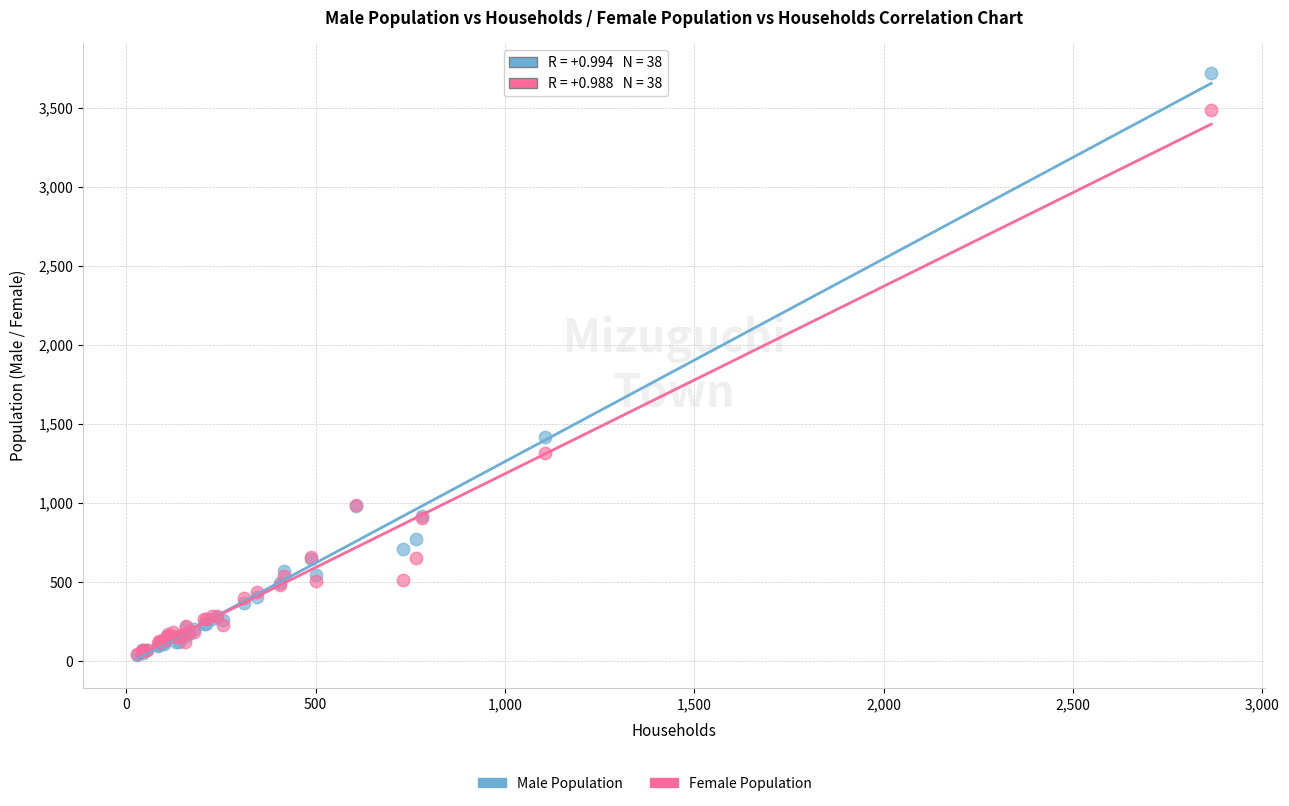

Across all series, what Y value is closest to 1881?

1419